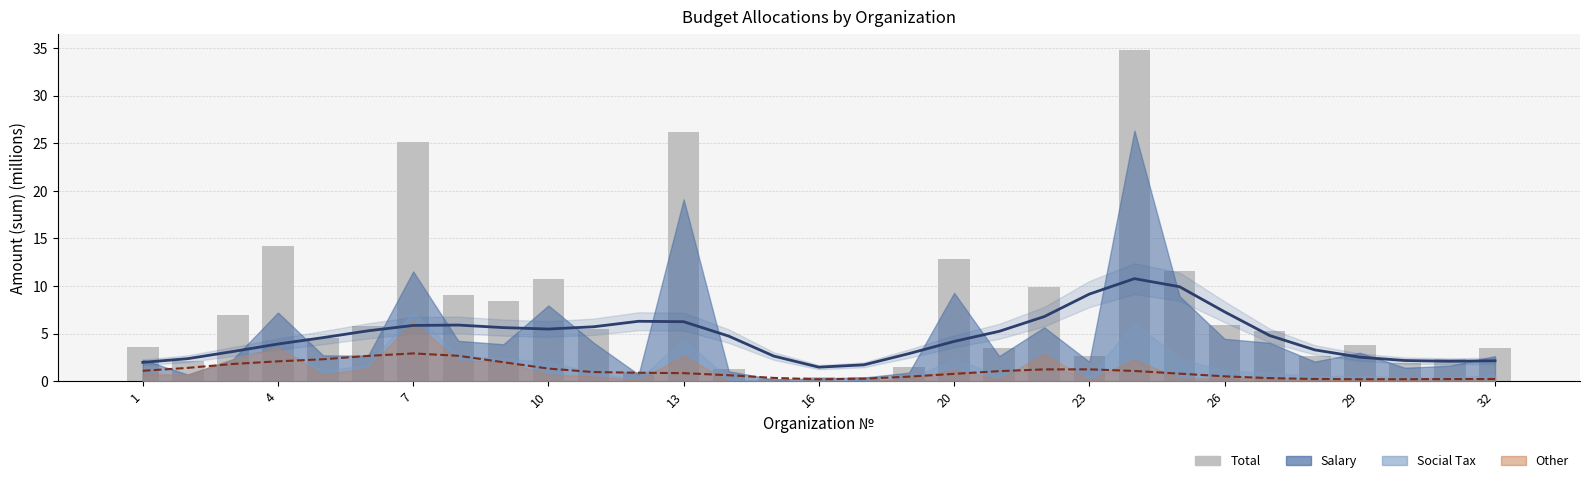

True or false: the data shows 2.7 at 23.

True